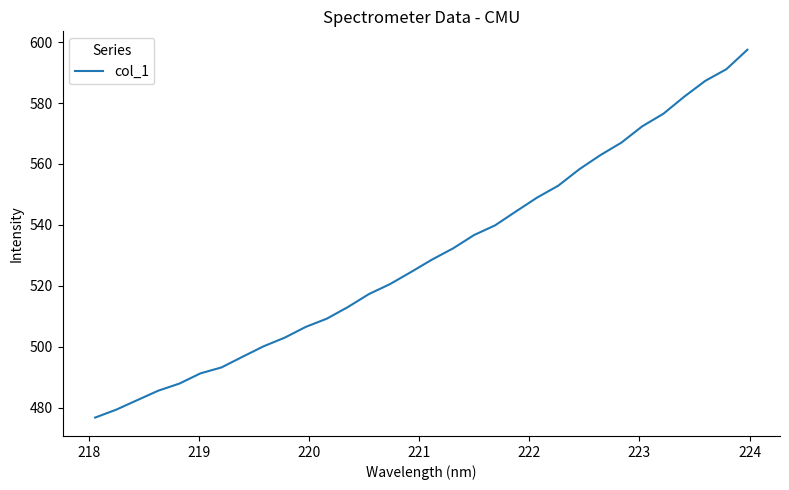

Reading left to right, transcribe all the data shown in this chart.

476.8	479.4	482.5	485.6	487.9	491.3	493.2	496.7	500.2	503.0	506.5	509.2	513.0	517.3	520.6	524.5	528.6	532.3	536.7	539.9	544.5	549.0	552.9	558.2	562.9	567.0	572.4	576.5	582.1	587.3	591.1	597.5